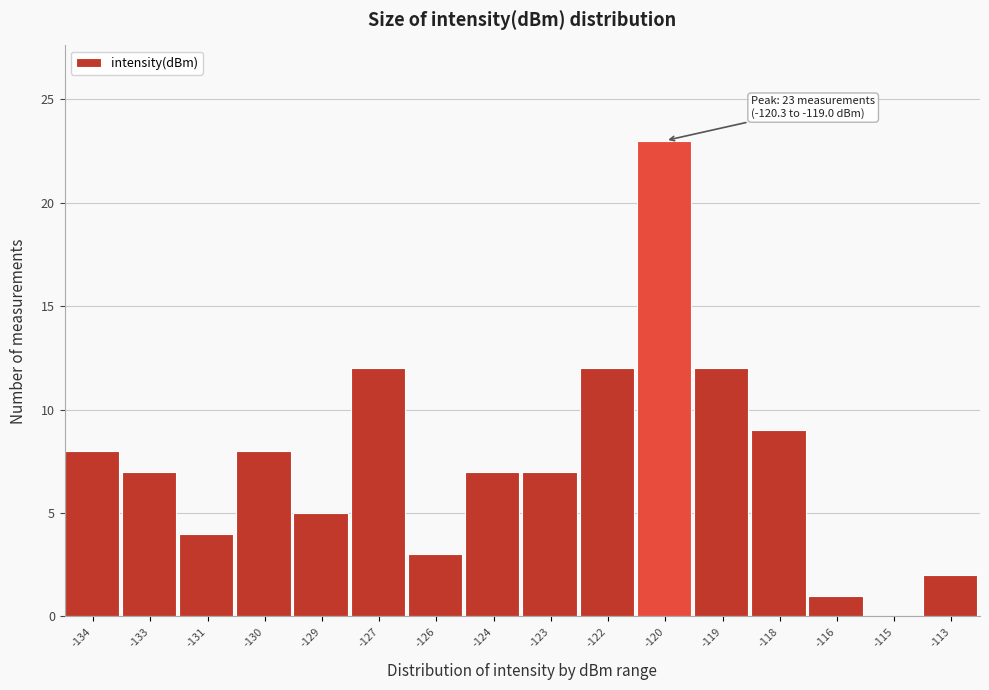

Reading right to left, transcribe all the data shown in this chart.

-113=2	-115=0	-116=1	-118=9	-119=12	-120=23	-122=12	-123=7	-124=7	-126=3	-127=12	-129=5	-130=8	-131=4	-133=7	-134=8